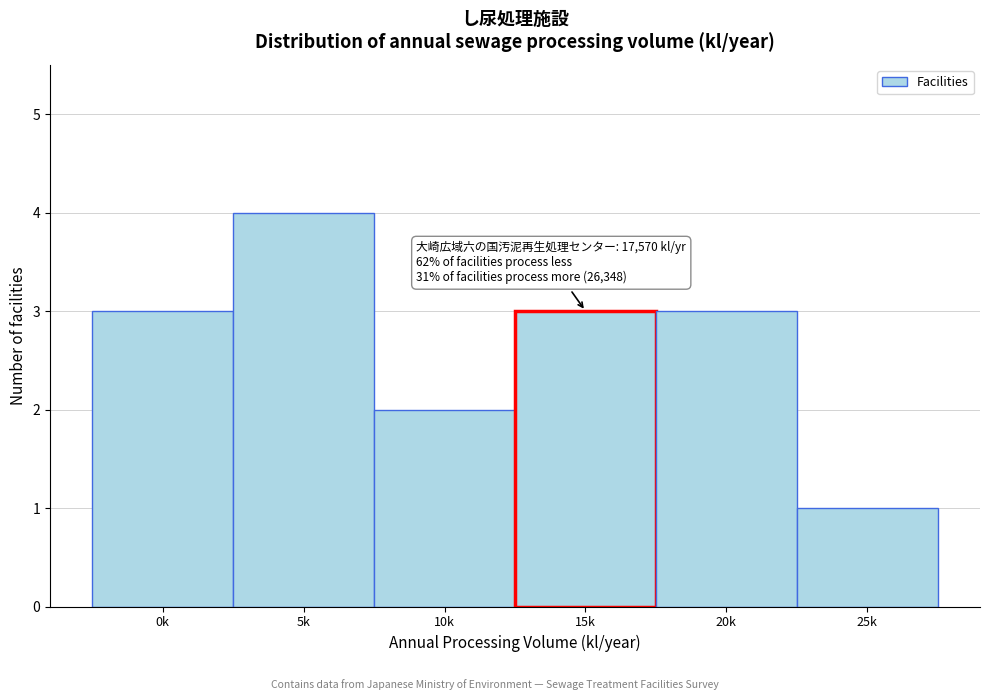

Reading right to left, what are all the values shown in this chart?

25k=1	20k=3	15k=3	10k=2	5k=4	0k=3